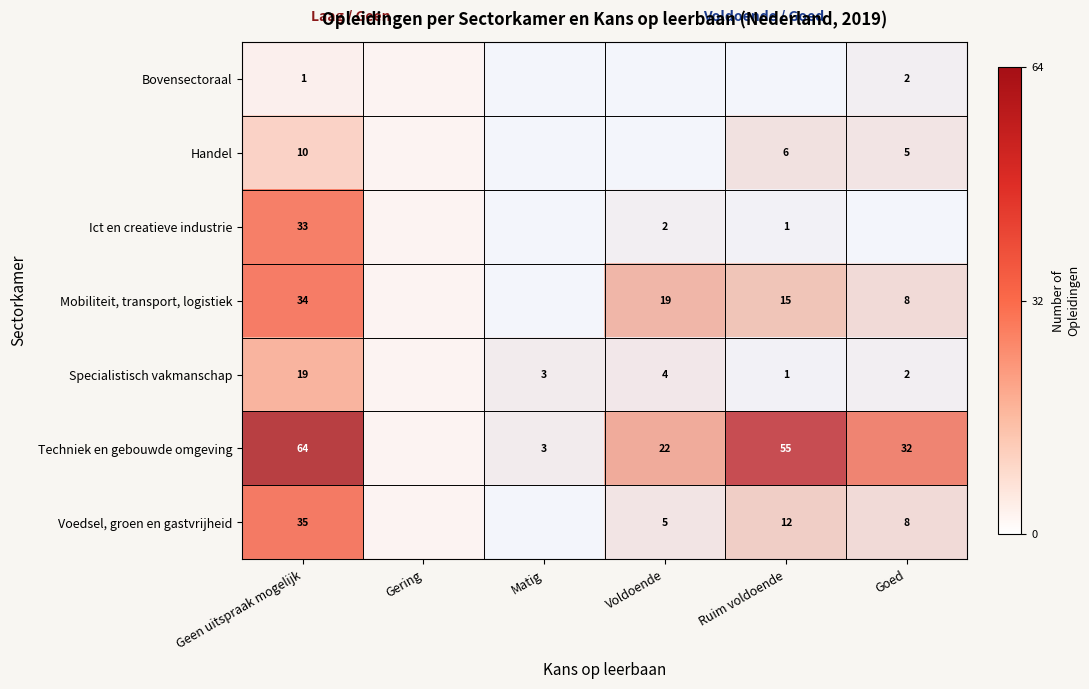

The Specialistisch vakmanschap series shows 6 at Voldoende. True or false?

False